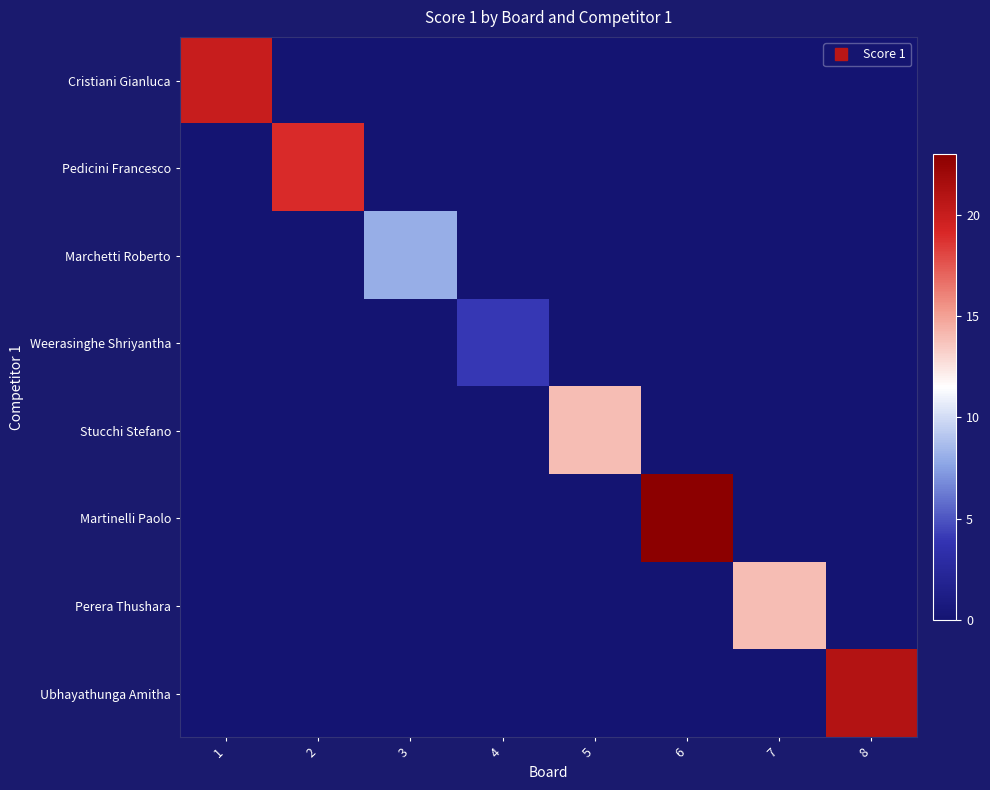

How many data points does each series have?

8